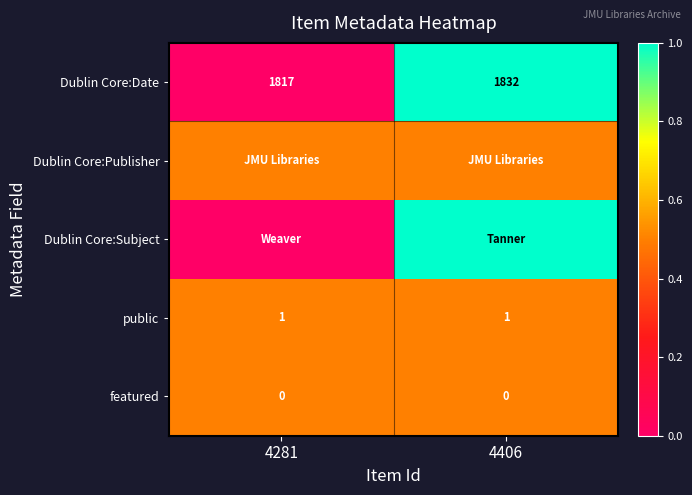

What is the sum of all Dublin Core:Date values?

3649.0